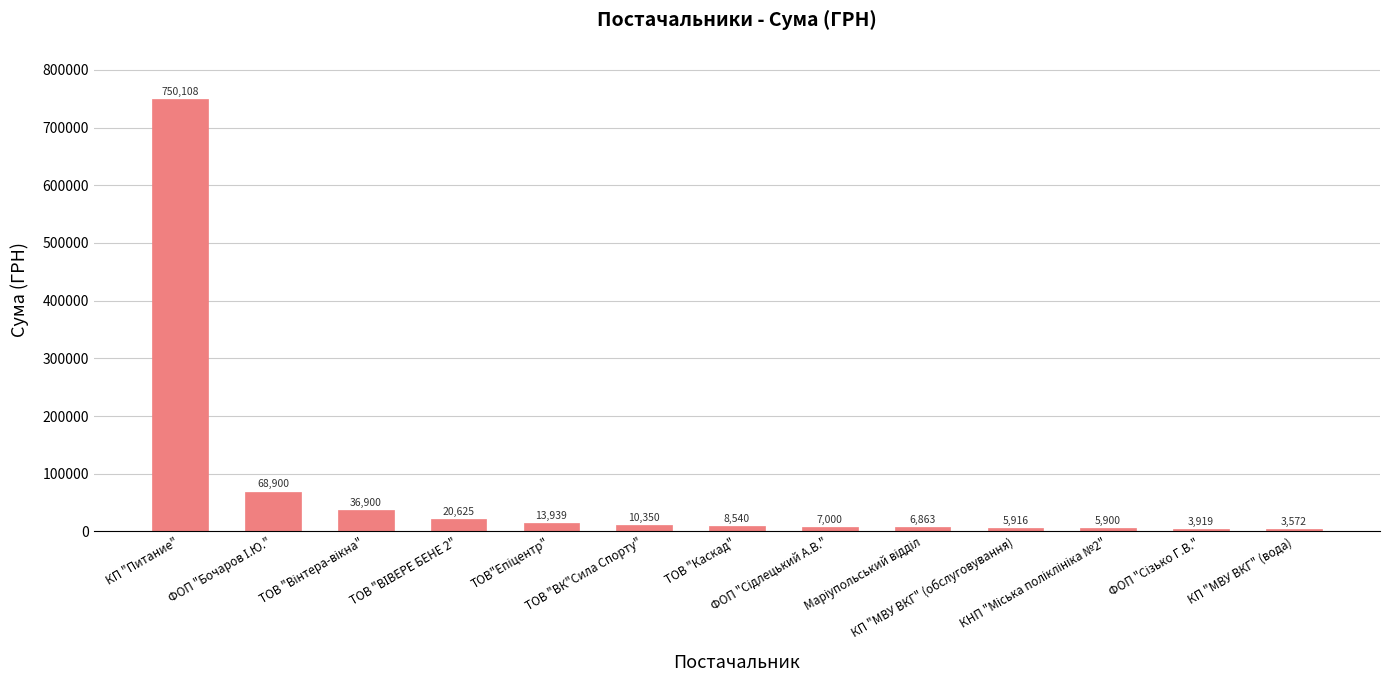

What is the average value?

72502.5